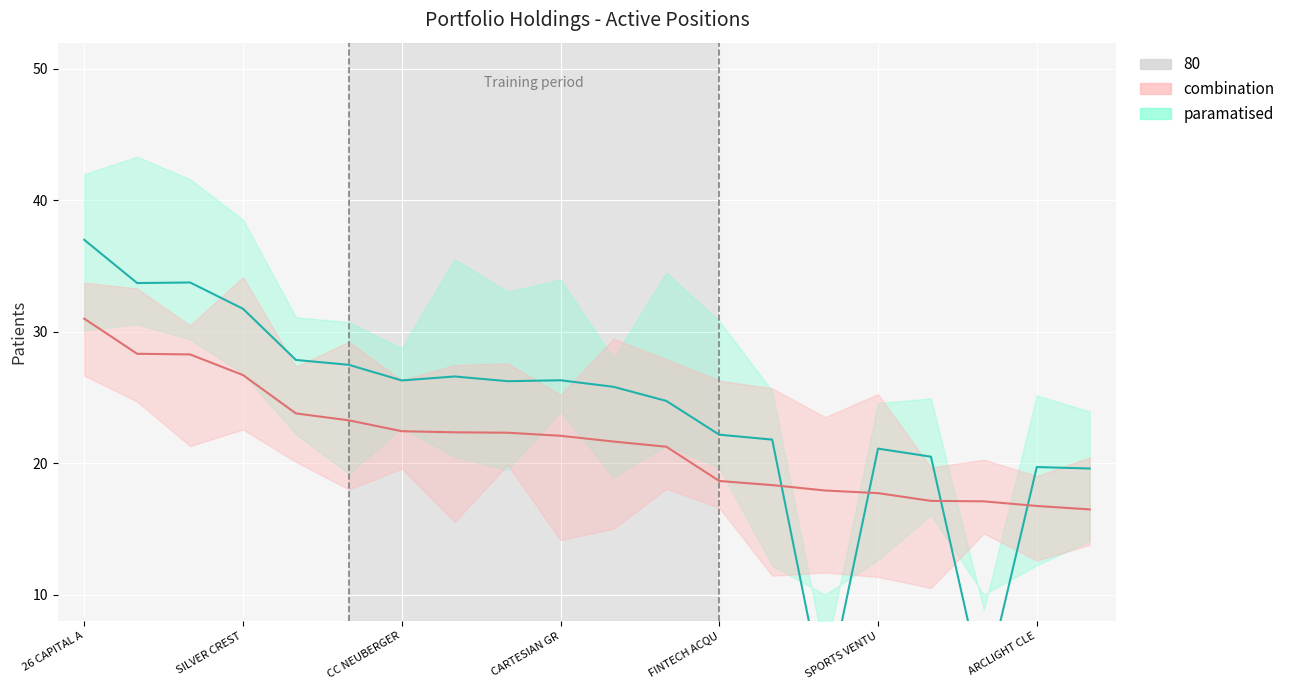

What is the sum of the paramatised values at 14 and CARTESIAN GR?

33.6